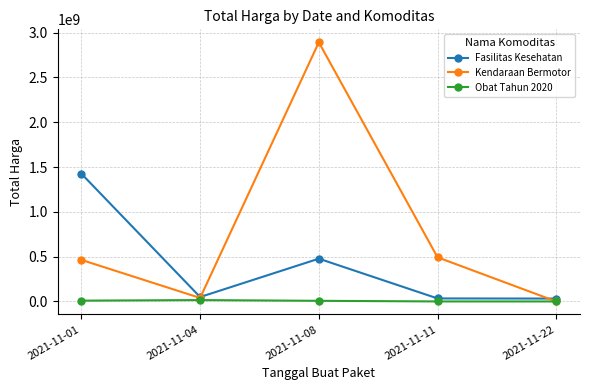

How many data points does each series have?

5